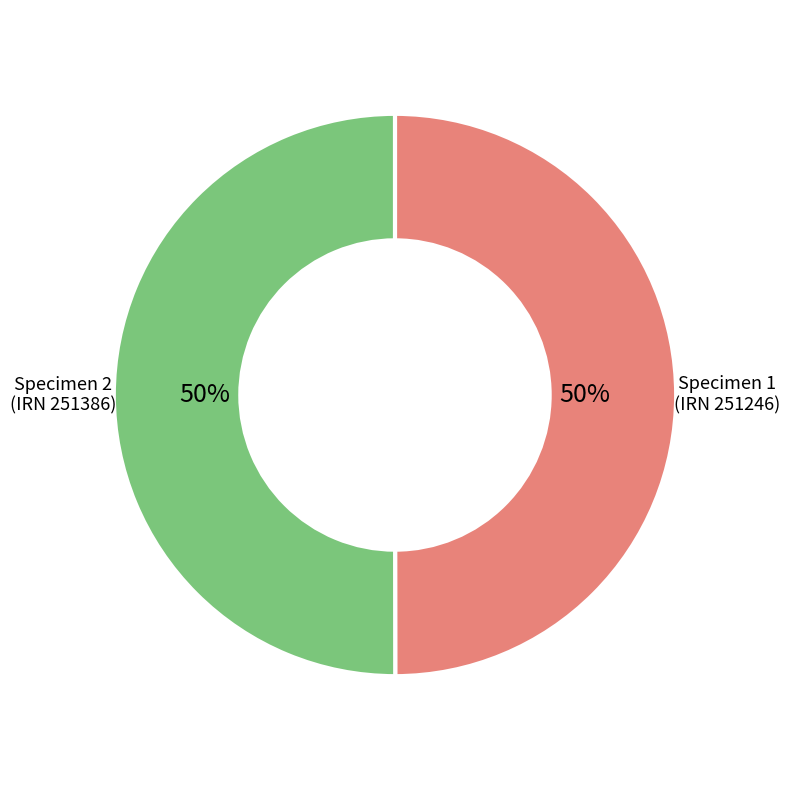

Count the number of slices in the pie.

2